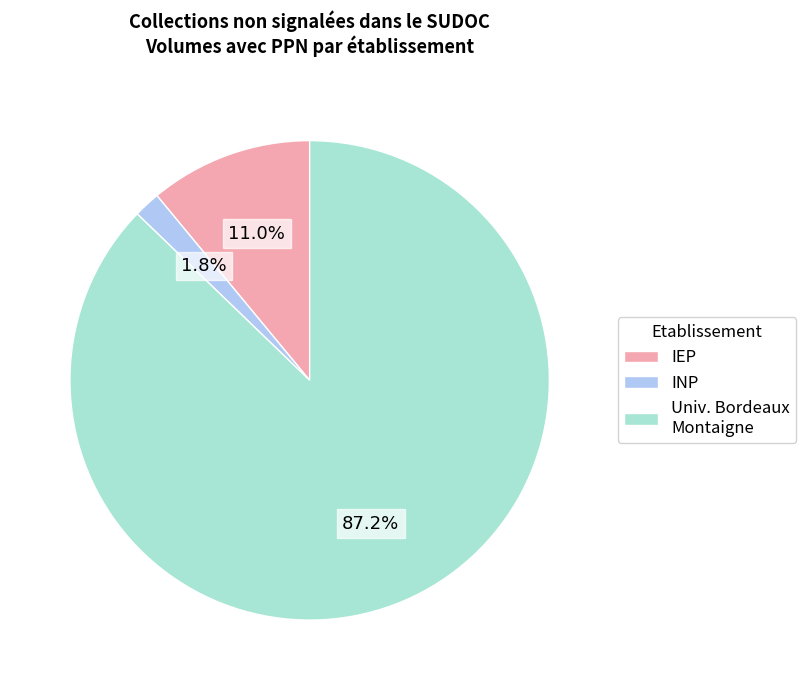

Rank the categories by value from highest to lowest.

Univ. Bordeaux Montaigne, IEP, INP